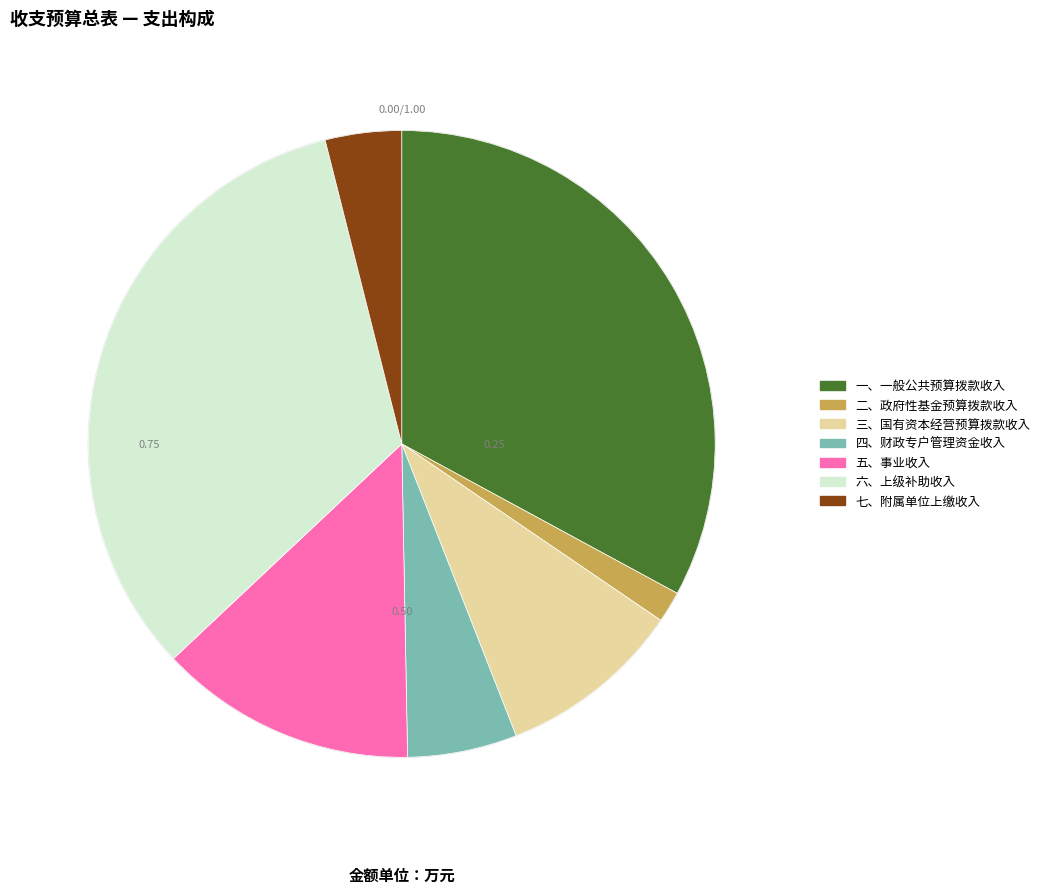

What is the smallest slice in the pie chart?

二、政府性基金预算拨款收入